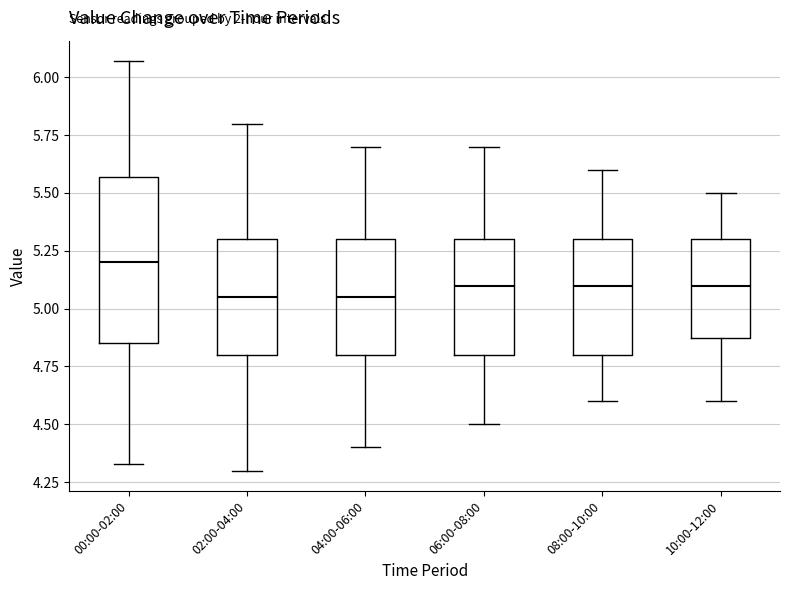

Reading left to right, read every box against the y-axis: the position of its median line, the range the box covers, and the ends of its whiskers. The values are not printed on the chart, so give them approximately, as read against the axis.

00:00-02:00: median 5.20, box 4.85 to 5.55, whiskers 4.35 to 6.05
02:00-04:00: median 5.05, box 4.80 to 5.30, whiskers 4.30 to 5.80
04:00-06:00: median 5.05, box 4.80 to 5.30, whiskers 4.40 to 5.70
06:00-08:00: median 5.10, box 4.80 to 5.30, whiskers 4.50 to 5.70
08:00-10:00: median 5.10, box 4.80 to 5.30, whiskers 4.60 to 5.60
10:00-12:00: median 5.10, box 4.90 to 5.30, whiskers 4.60 to 5.50